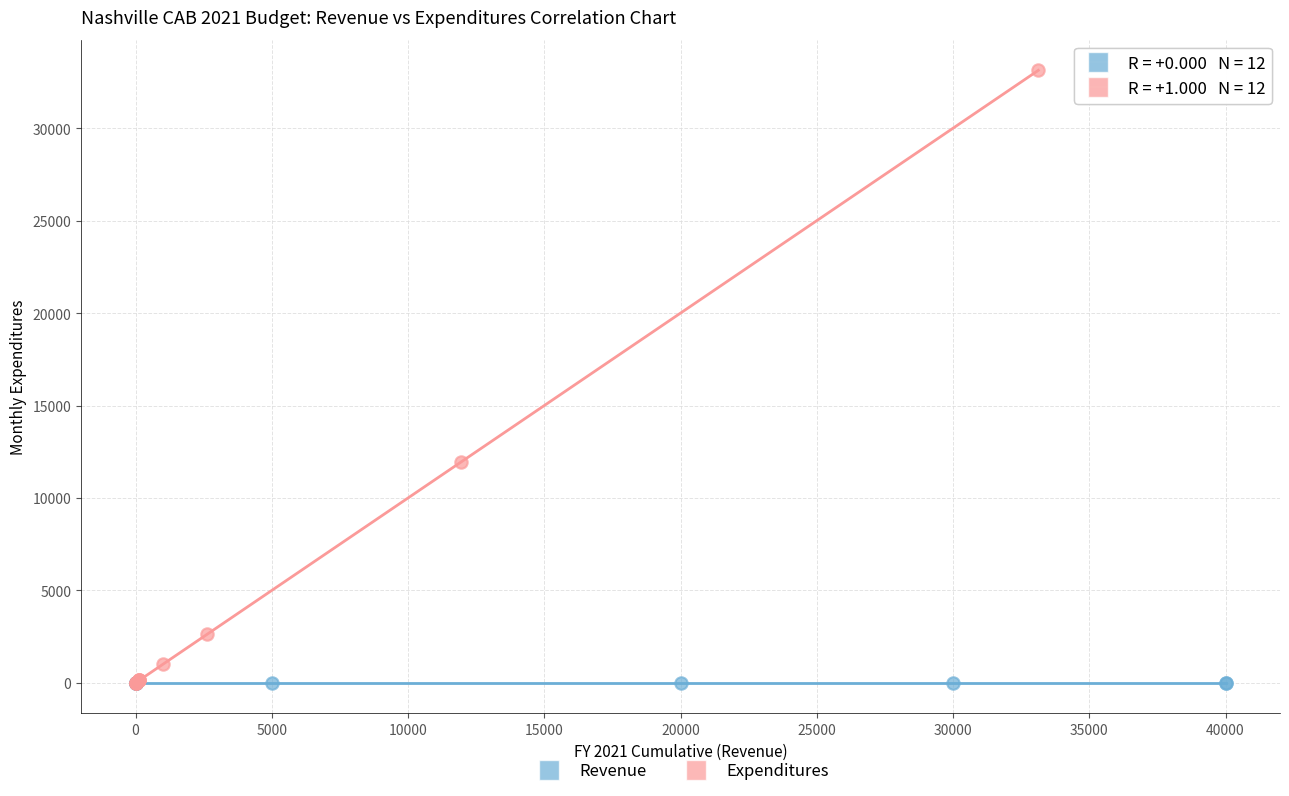

What are all the series names shown in the legend?

Revenue, Expenditures